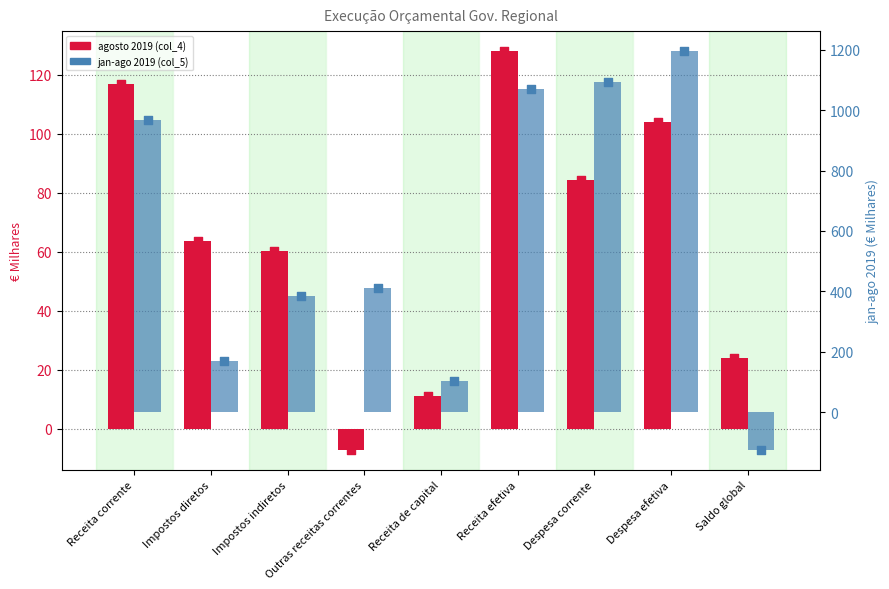

What is the total value across all series at Receita corrente?

1084.1